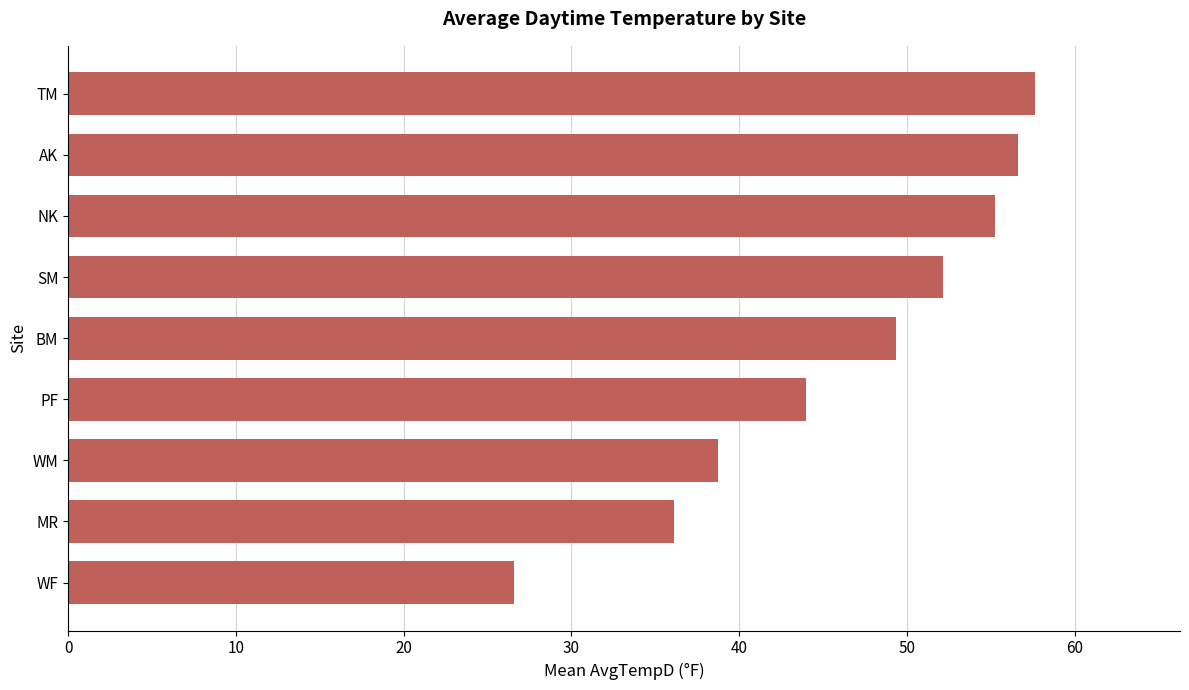

What value does the data have at BM?

49.4